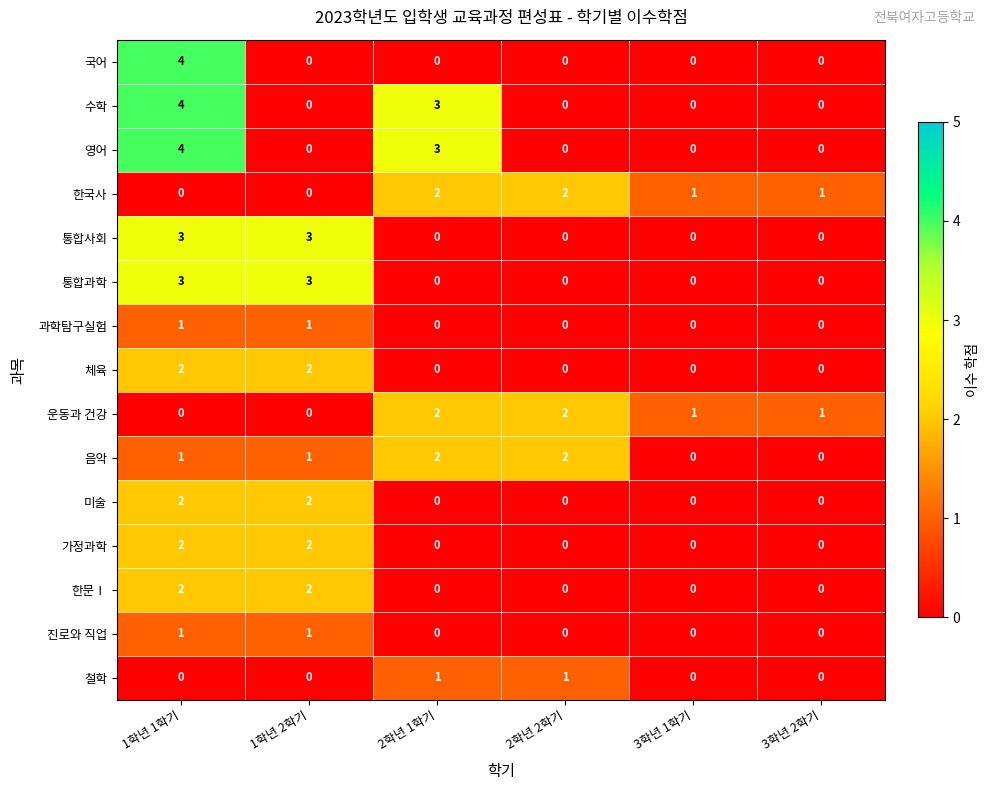

The value of 진로와 직업 at 3학년 2학기 is 0. True or false?

True